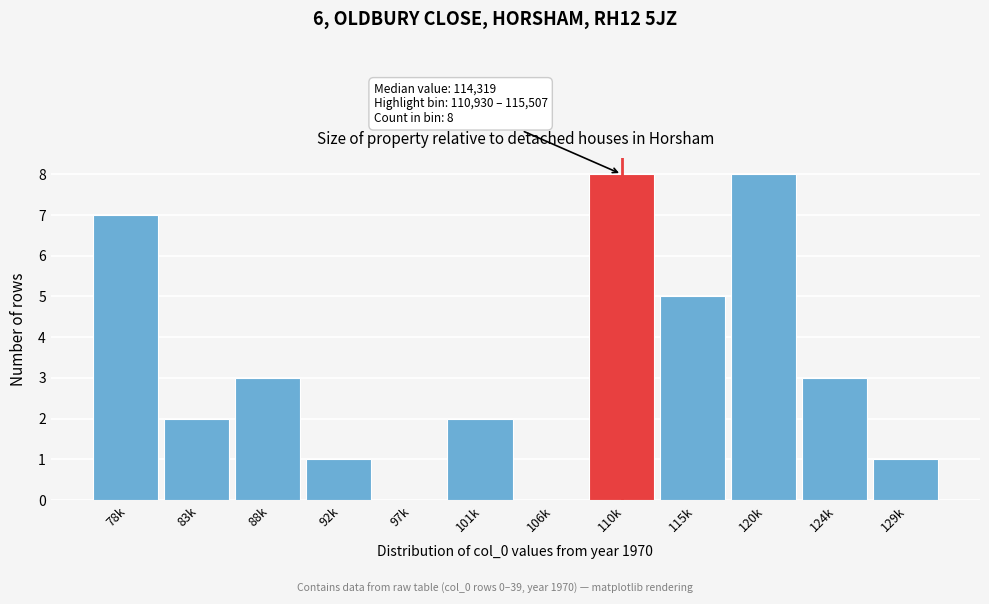

Reading left to right, what are all the values shown in this chart?

78k=7	83k=2	88k=3	92k=1	97k=0	101k=2	106k=0	110k=8	115k=5	120k=8	124k=3	129k=1